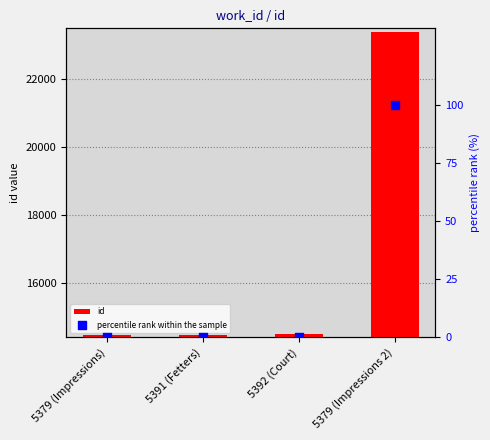

Is the value of id at 5392 (Court) greater than the value of percentile rank within the sample at 5379 (Impressions 2)?

Yes